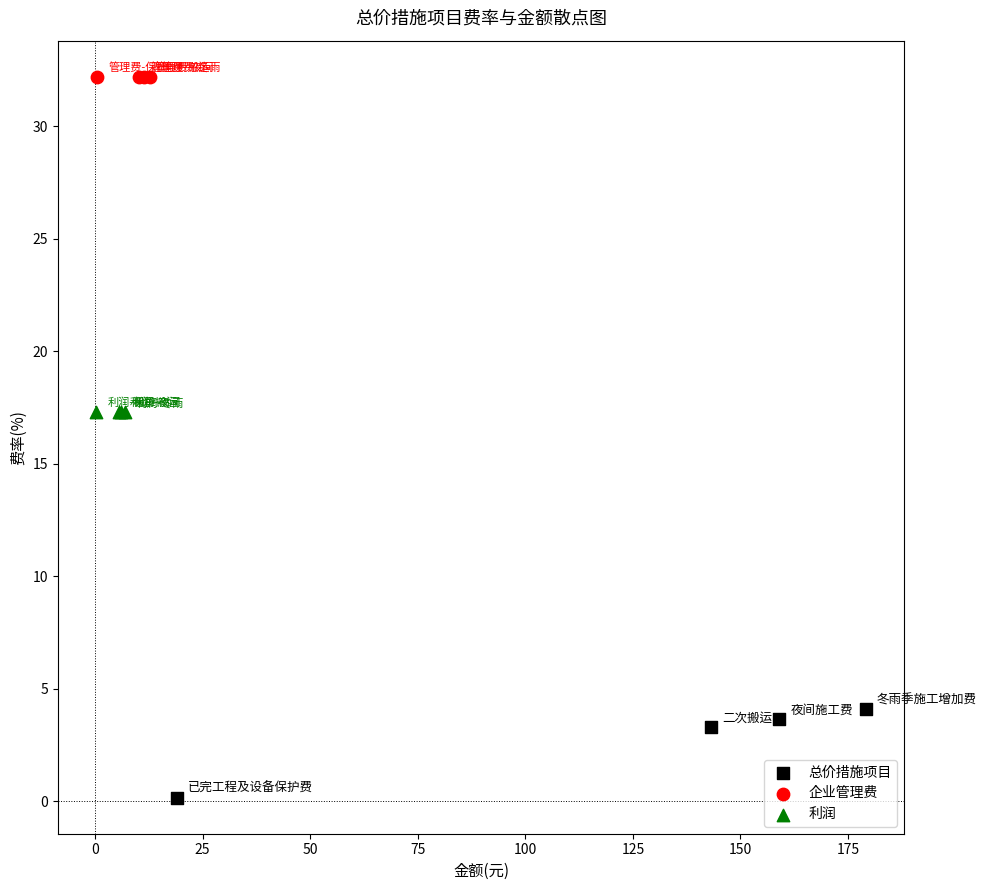

What are all the series names shown in the legend?

总价措施项目, 企业管理费, 利润